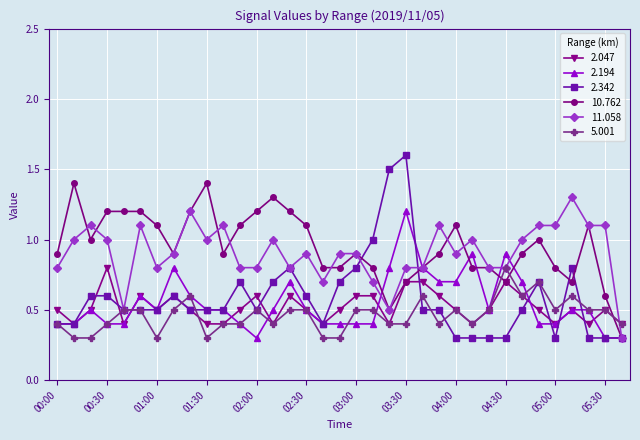

At how many categories does at least one series exceed 0?

35